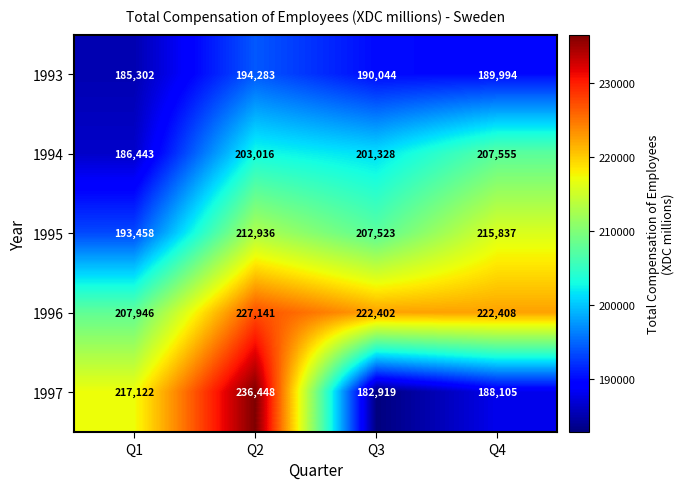

Is it true that 1997 equals 217122 at Q1?

True